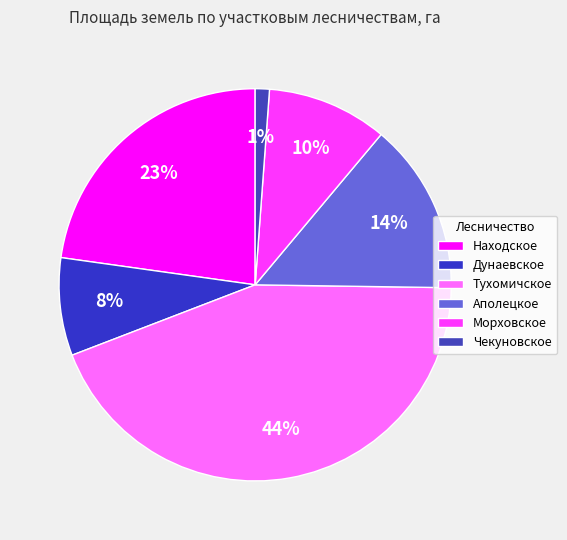

How many slices are in this pie chart?

6